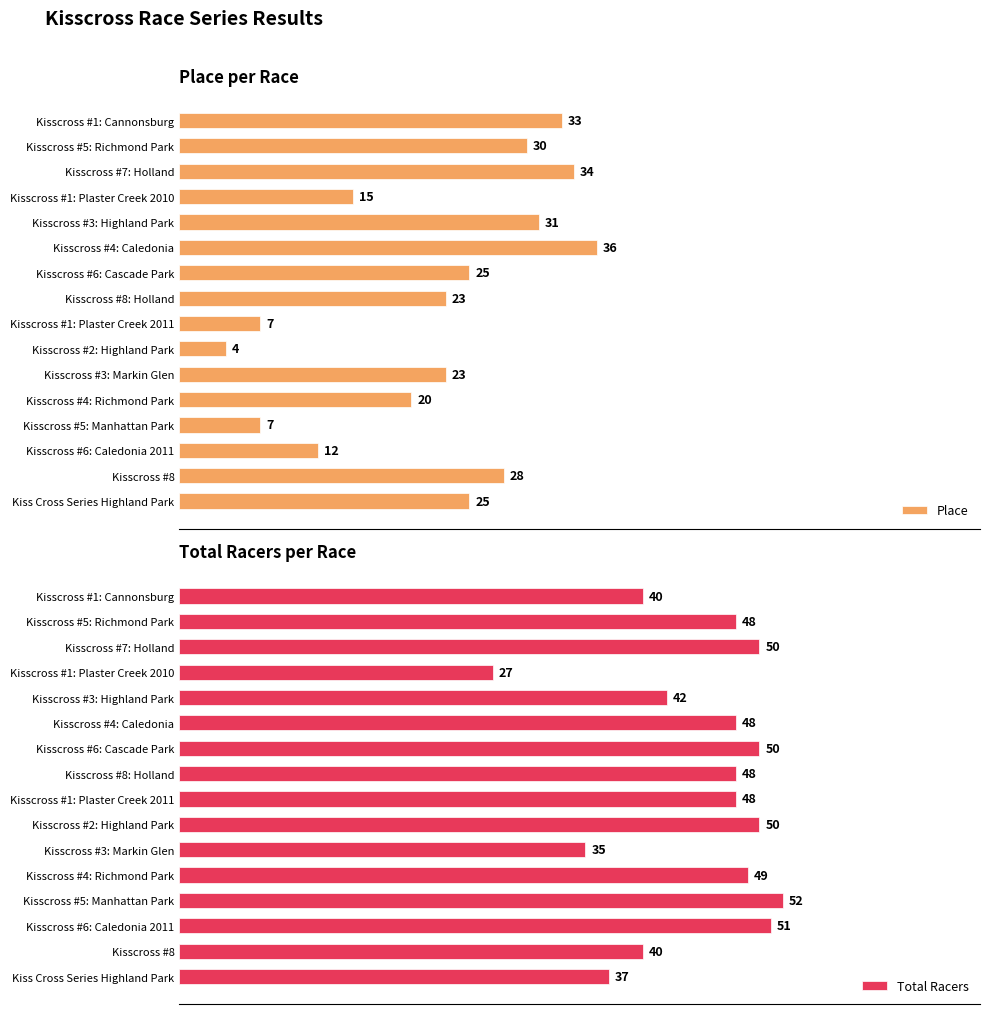

List the series in order of their overall mean, lowest first.

Place, Total Racers